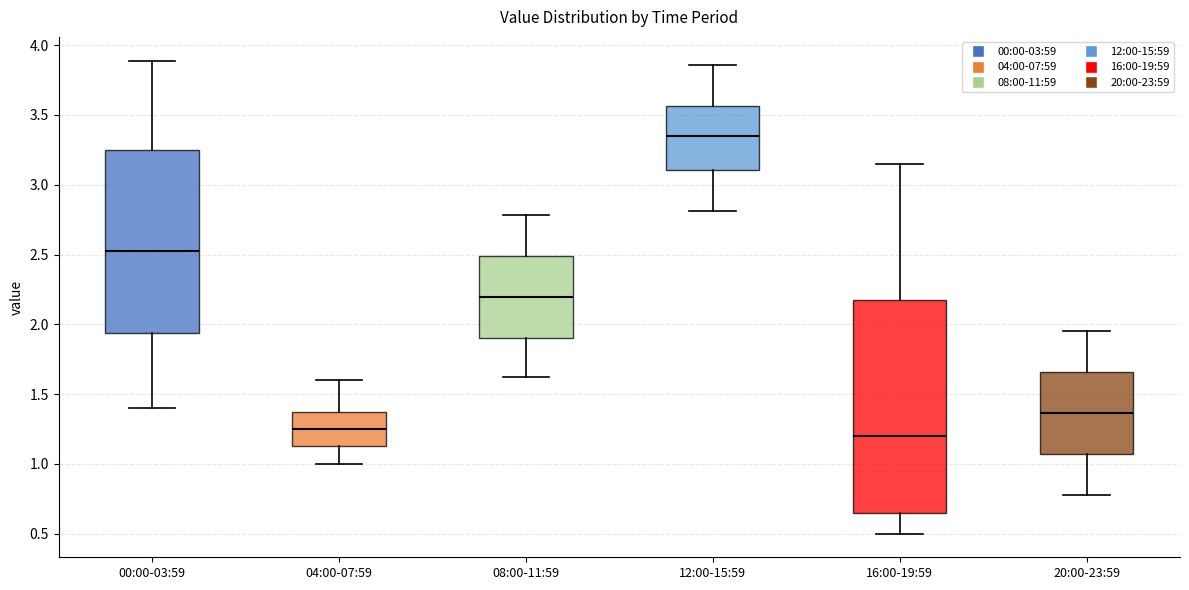

Comparing the boxes themselves (not the whiskers), which one is the tallest?

16:00-19:59